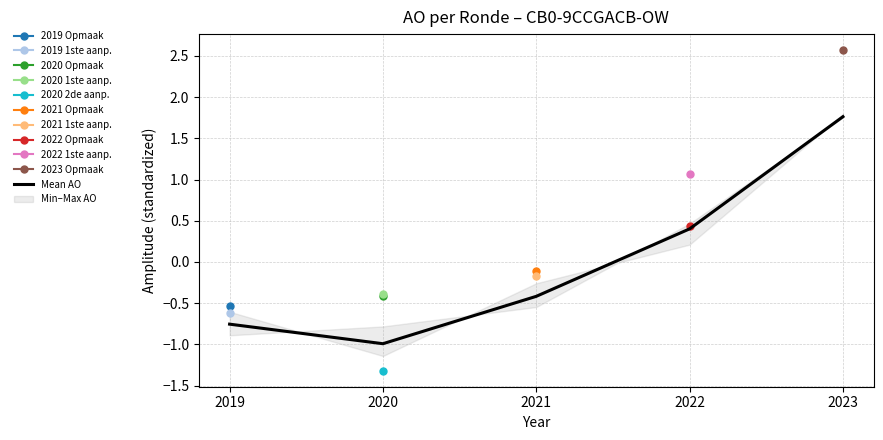

How many lines are shown in the chart?

1